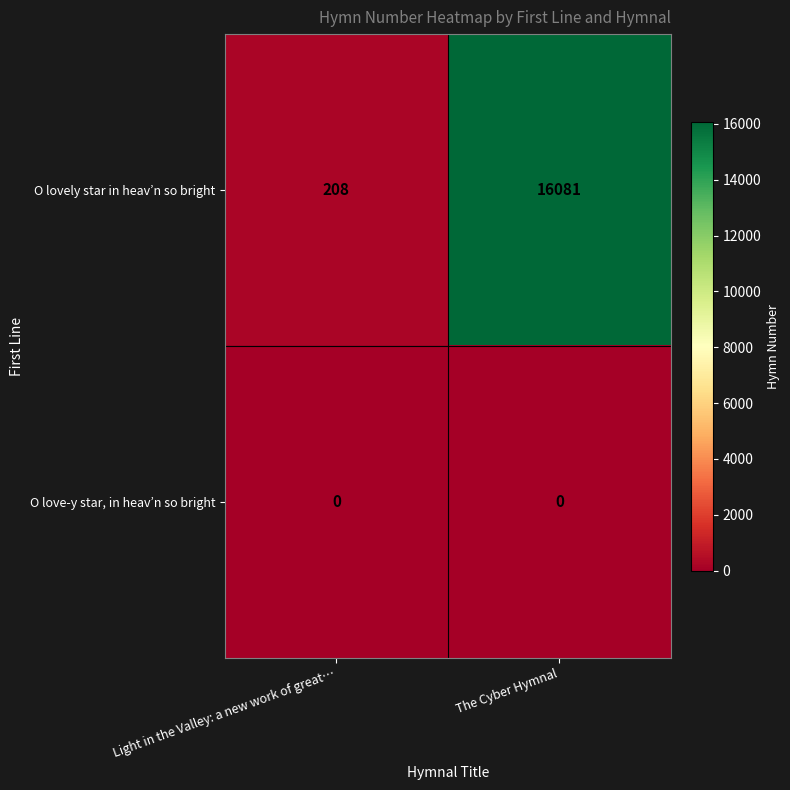

At which category is the sum across all series the highest?

The Cyber Hymnal